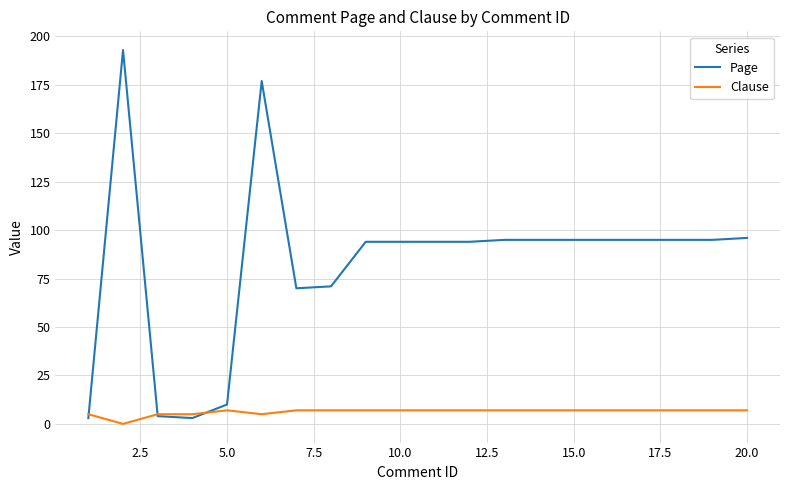

Which series has the largest range (max minus min)?

Page